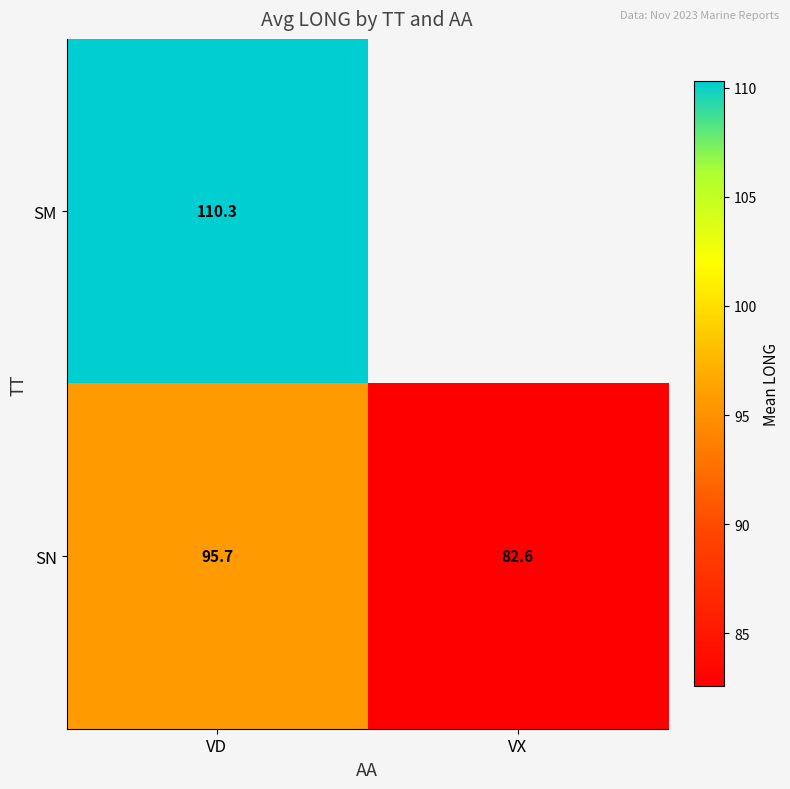

At which category is the sum across all series the highest?

VD